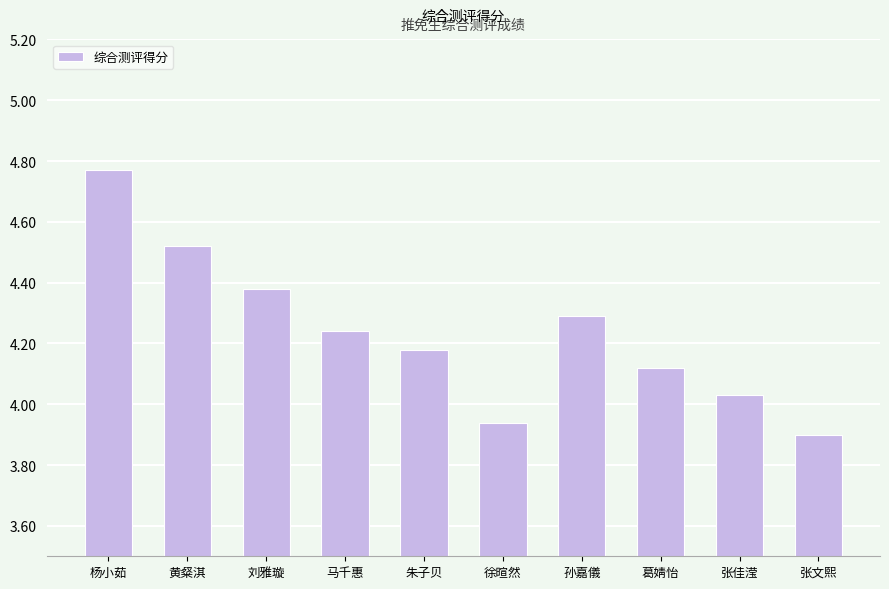

What is the difference between the second highest and minimum values?

0.6